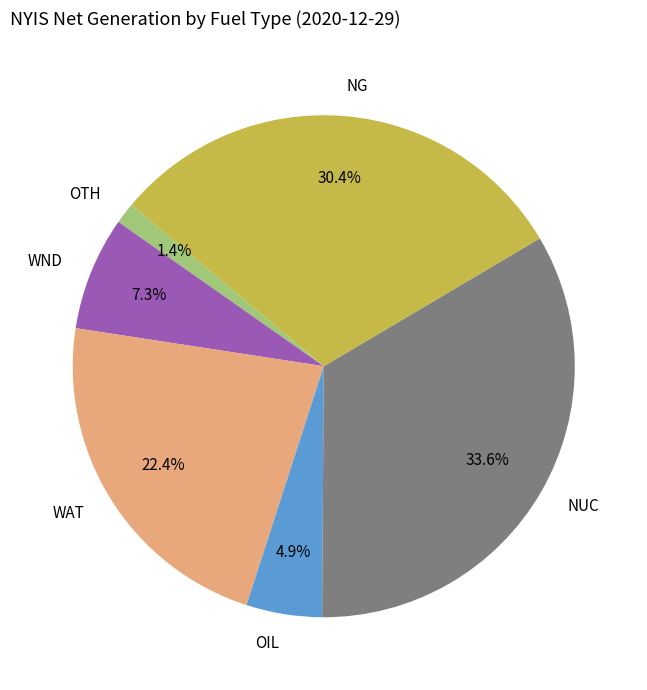

To the nearest percent, what is the difference between the largest and smallest slice percentages?

32%